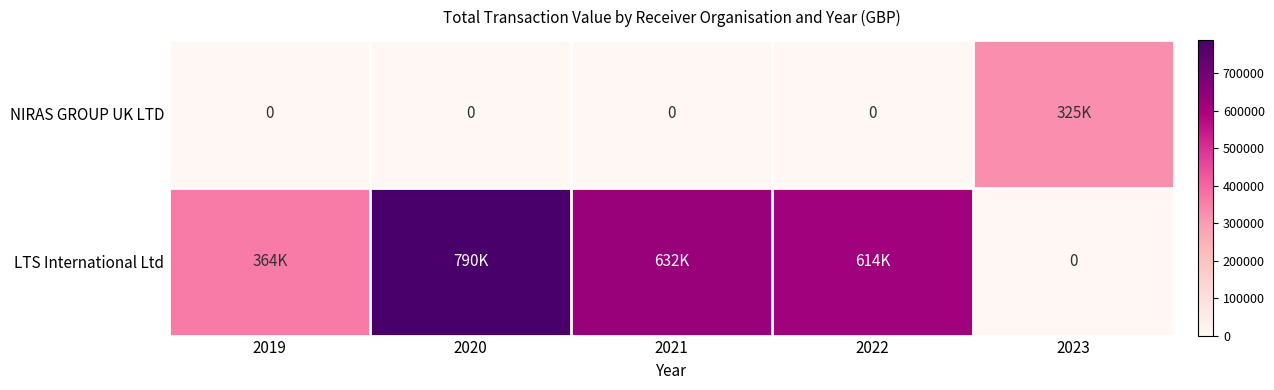

What is the difference between the NIRAS GROUP UK LTD values at 2021 and 2023?

324542